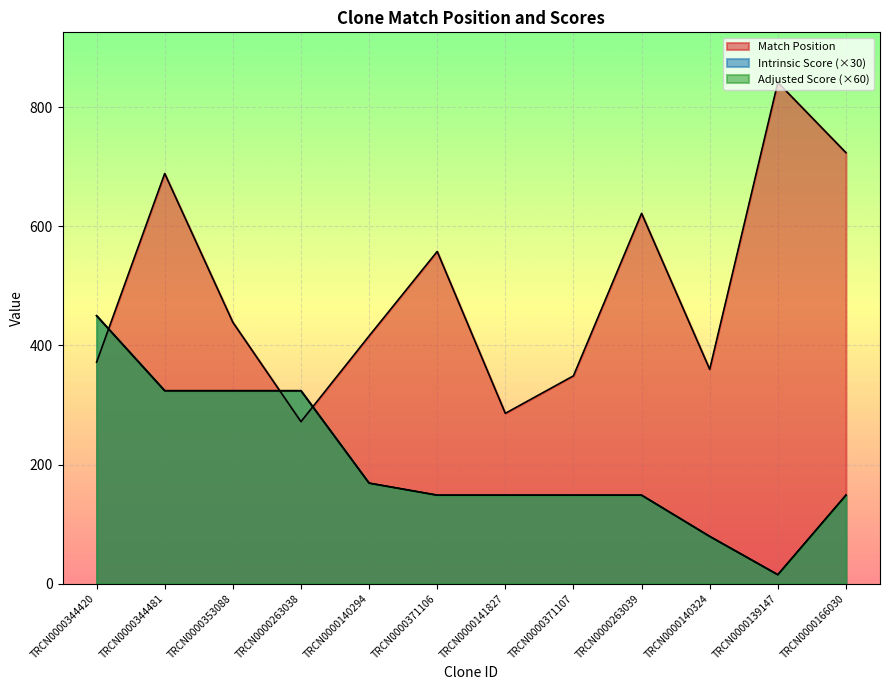

Reading left to right, list all the values displayed in this chart.

Match Position: TRCN0000344420=372.0	TRCN0000344481=689.0	TRCN0000353088=439.0	TRCN0000263038=272.0	TRCN0000140294=416.0	TRCN0000371106=558.0	TRCN0000141827=286.0	TRCN0000371107=349.0	TRCN0000263039=622.0	TRCN0000140324=360.0	TRCN0000139147=842.0	TRCN0000166030=724.0
Intrinsic Score: TRCN0000344420=450.0	TRCN0000344481=324.0	TRCN0000353088=324.0	TRCN0000263038=324.0	TRCN0000140294=168.8	TRCN0000371106=148.5	TRCN0000141827=148.5	TRCN0000371107=148.5	TRCN0000263039=148.5	TRCN0000140324=79.2	TRCN0000139147=14.8	TRCN0000166030=148.5
Adjusted Score: TRCN0000344420=450.0	TRCN0000344481=324.0	TRCN0000353088=324.0	TRCN0000263038=324.0	TRCN0000140294=168.8	TRCN0000371106=148.5	TRCN0000141827=148.5	TRCN0000371107=148.5	TRCN0000263039=148.5	TRCN0000140324=79.2	TRCN0000139147=14.8	TRCN0000166030=148.5